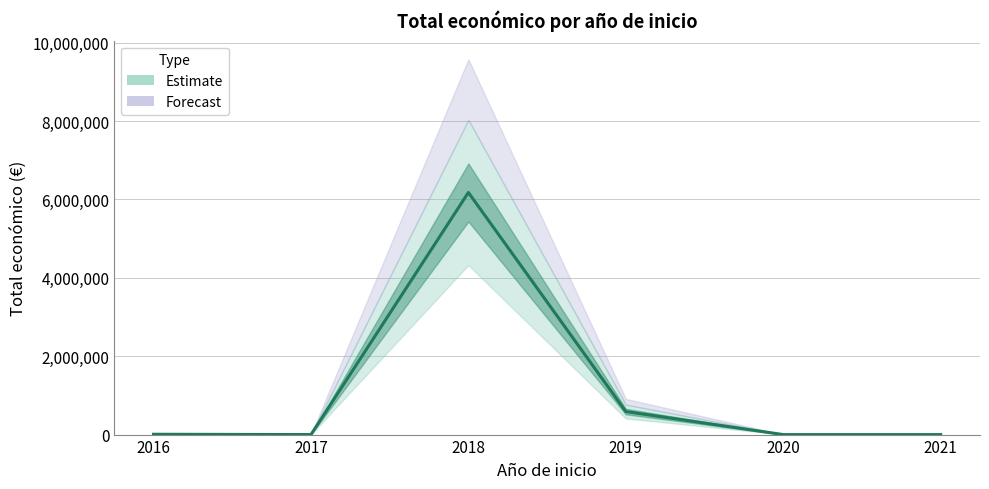

Where does the data first go above 8000?

2018